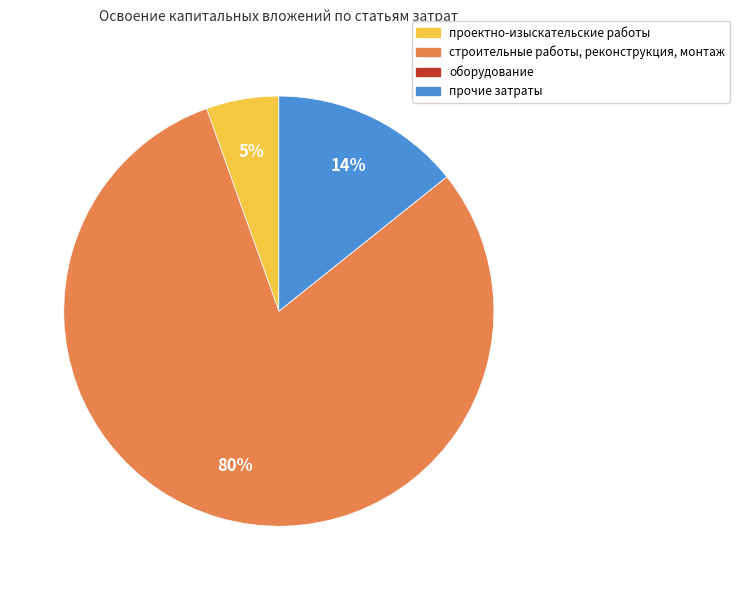

Do проектно-изыскательские работы and строительные работы, реконструкция, монтаж together represent more than half of the pie?

Yes